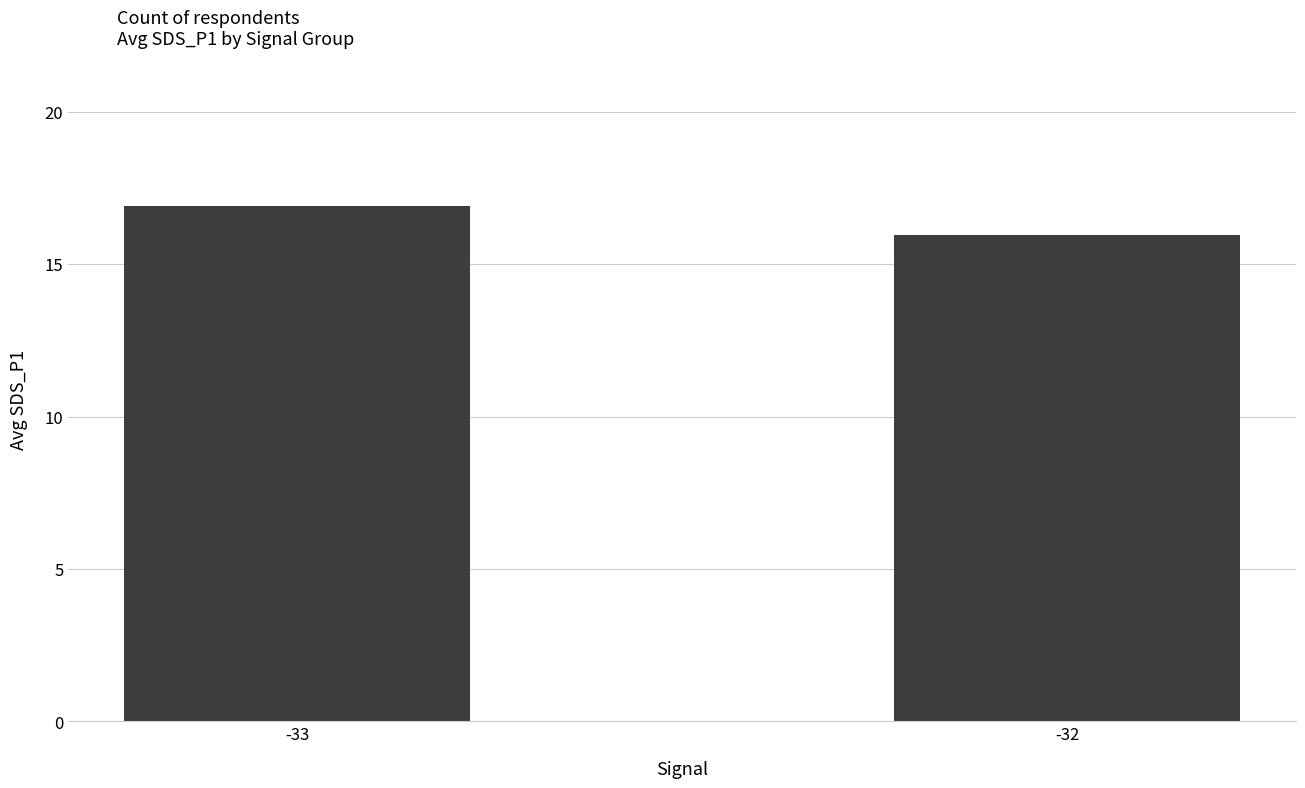

What is the value of the 1st bar from the left?

16.9